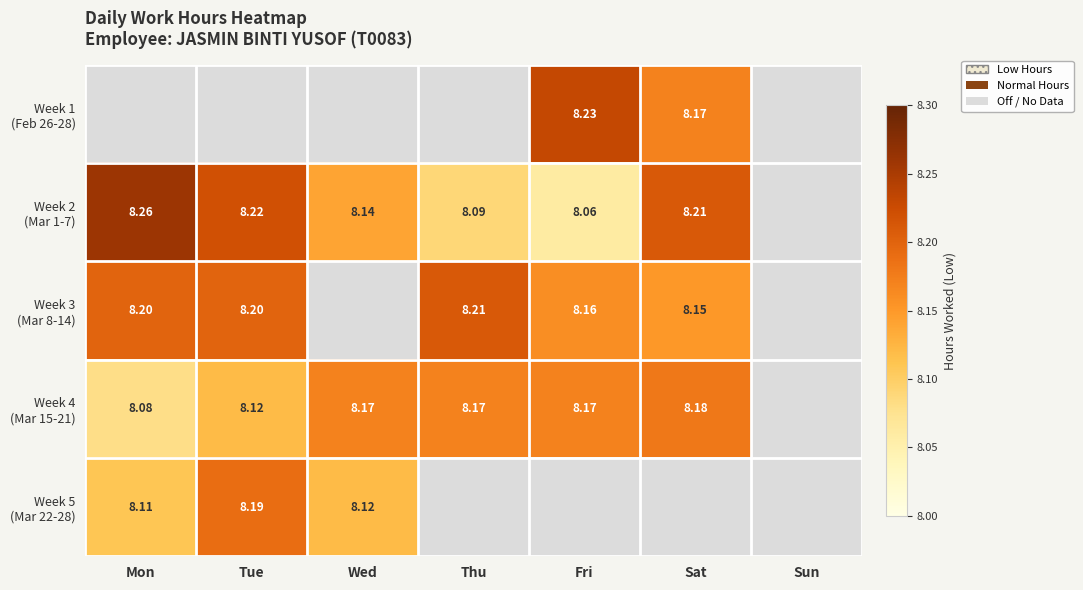

What is the difference between the maximum and minimum values in the Week 3 (Mar 8-14) series?

0.1